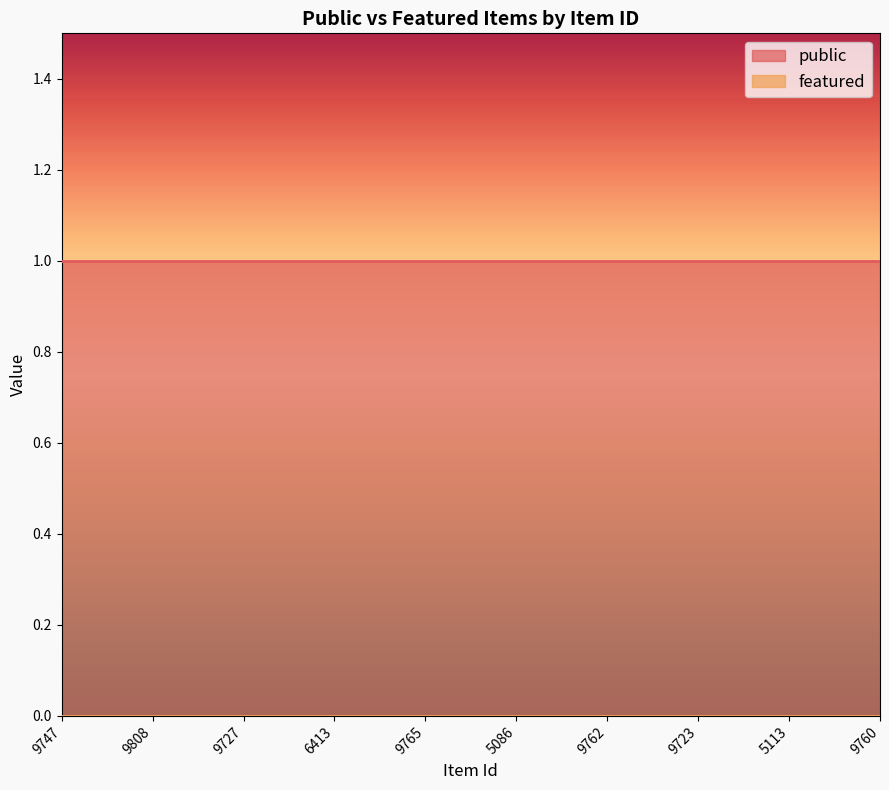

List the series in order of their peak value, lowest first.

featured, public